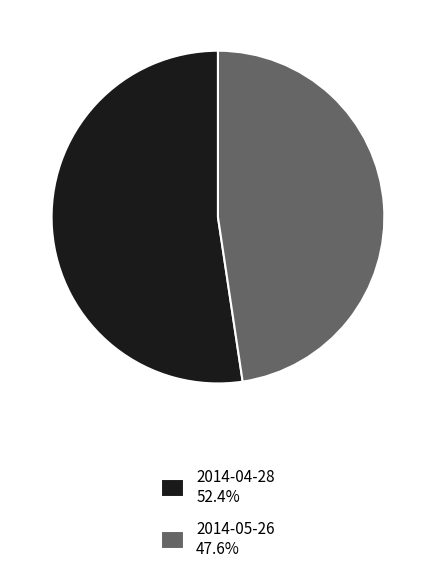

Is it true that 2014-04-28 is 52% of the pie?

True